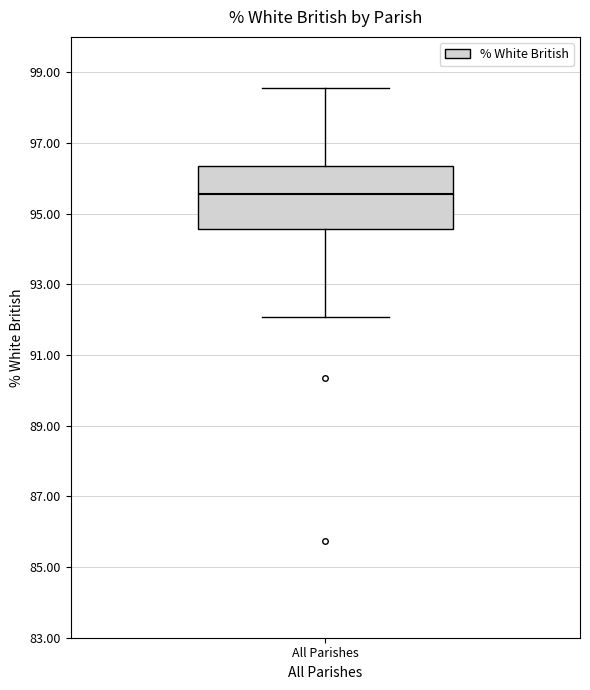

Read this box plot against the y-axis: the position of the median line, the range covered by the box, and the ends of both whiskers. The values are not printed on the chart, so give them approximately, as read against the axis.

median 95.6, box 94.6 to 96.4, whiskers 92.0 to 98.6